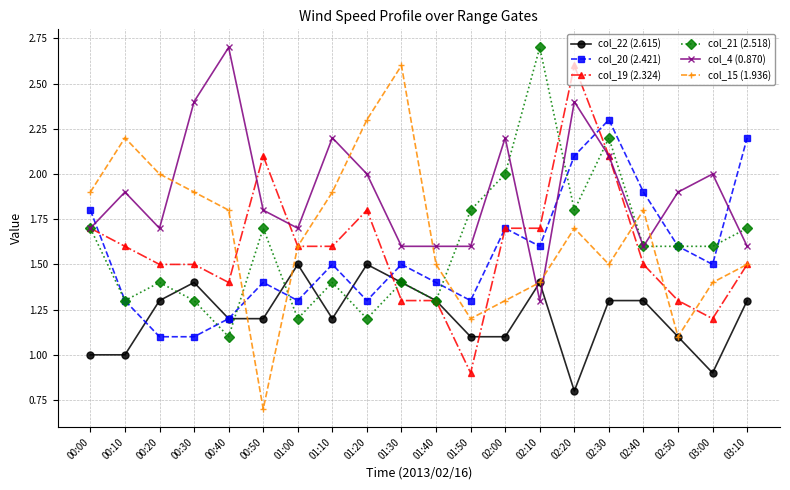

Which category has the lowest value across all series?

00:50